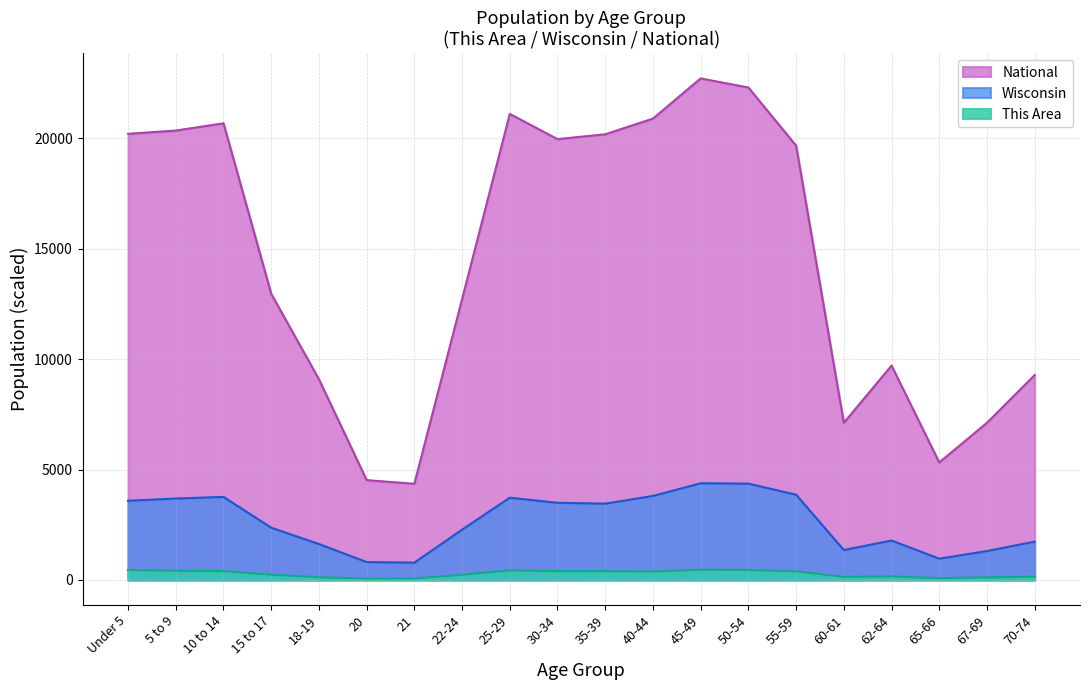

What position from the right is 40-44?

9